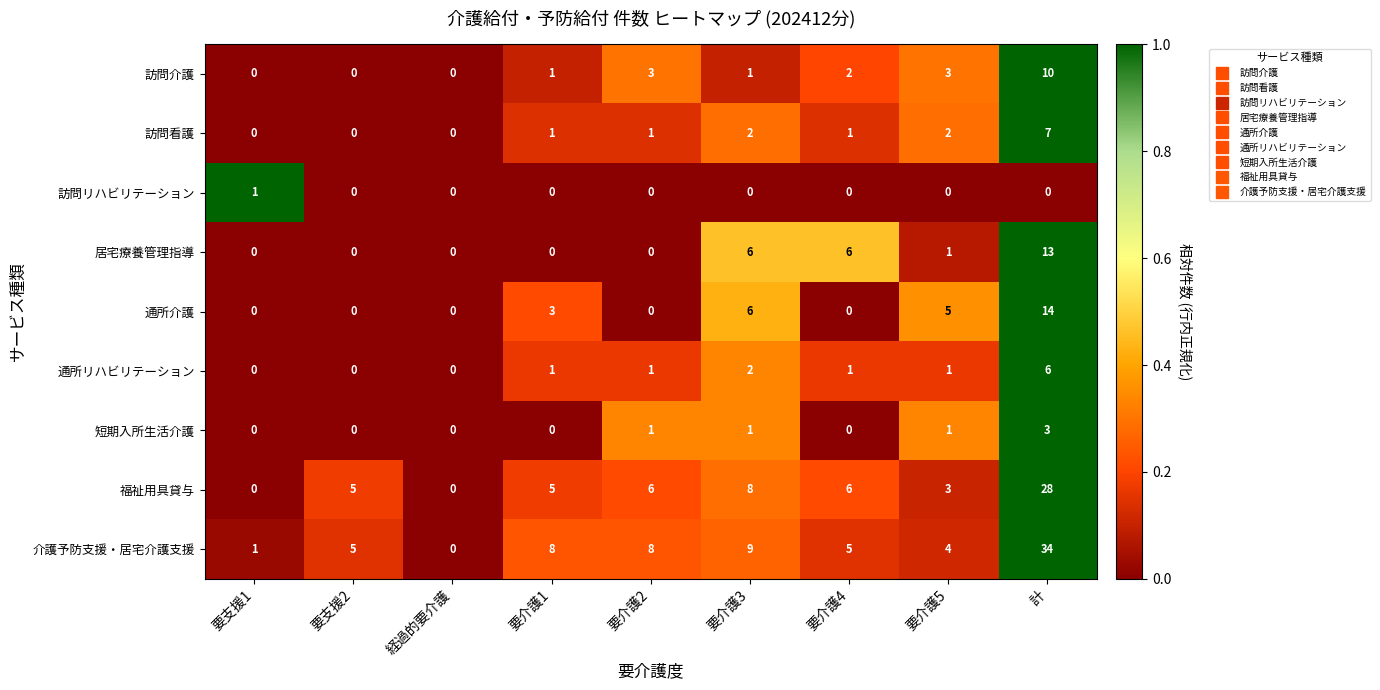

What is the difference between the maximum and minimum values in the 訪問介護 series?

10